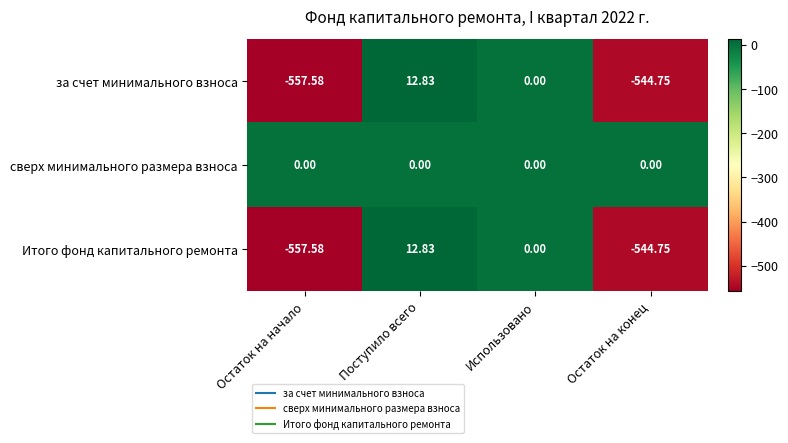

Which series has the largest total across all categories?

сверх минимального размера взноса